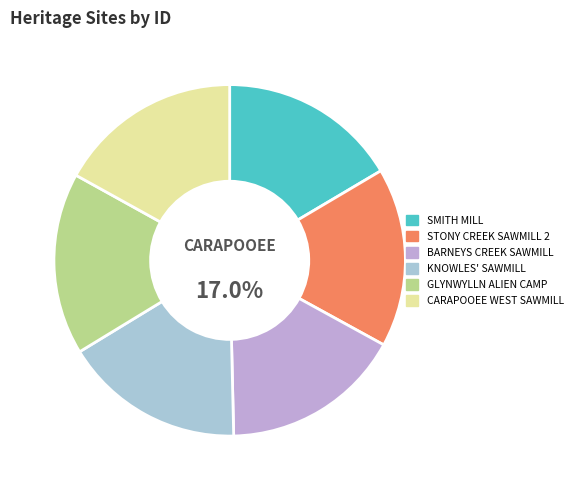

The SMITH MILL slice represents 9% of the pie. True or false?

False